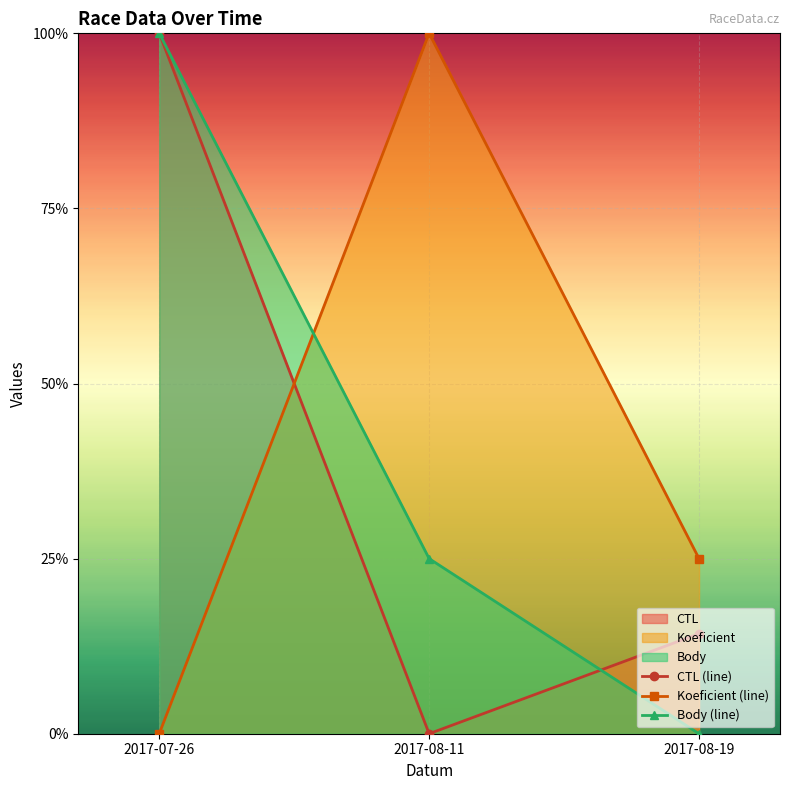

Which label corresponds to the largest value in the chart?

2017-07-26